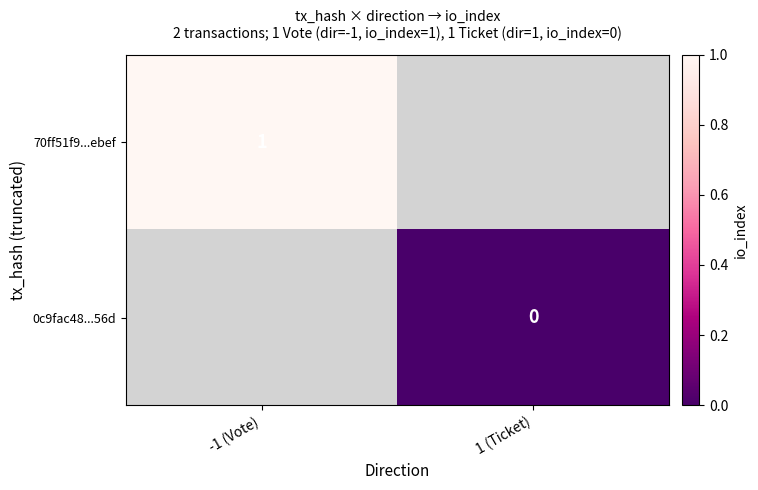

Count the number of categories in the chart.

2